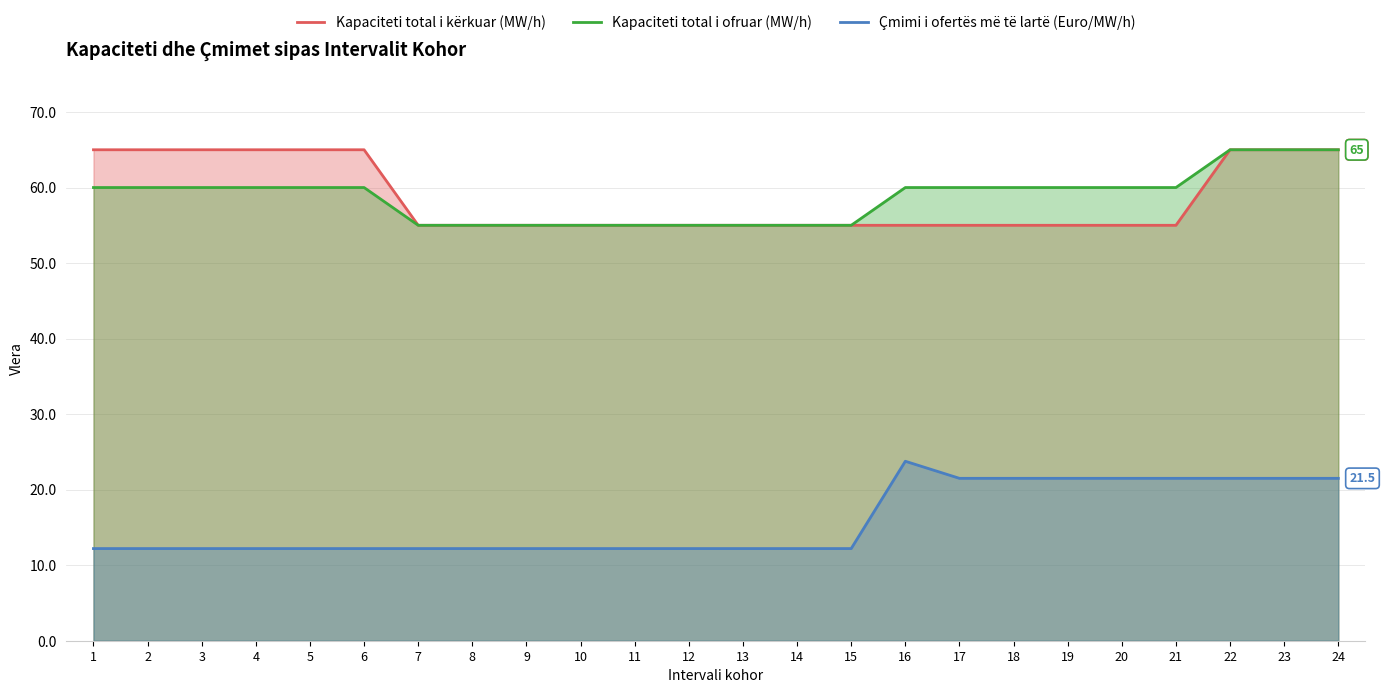

What is the approximate value of Çmimi i ofertës më të lartë (Euro/MW/h) at 19?

21.5